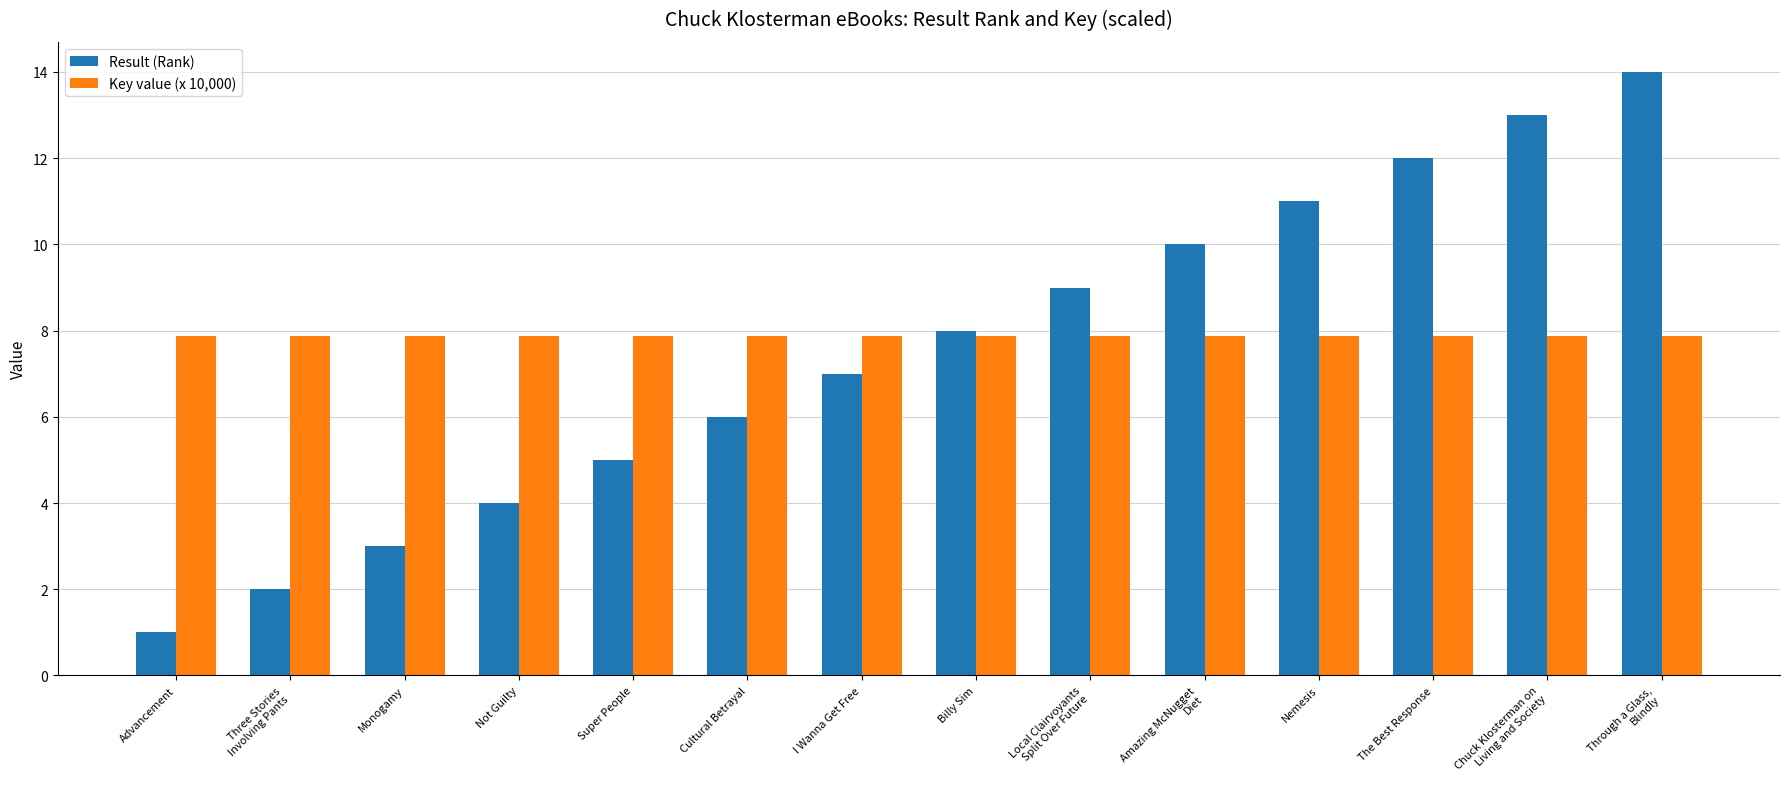

What is the highest value of the Key value (x 10,000) series?

7.9